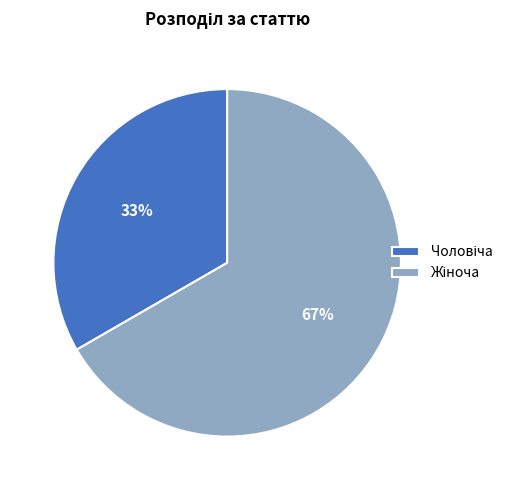

Does any single category account for the majority?

Yes